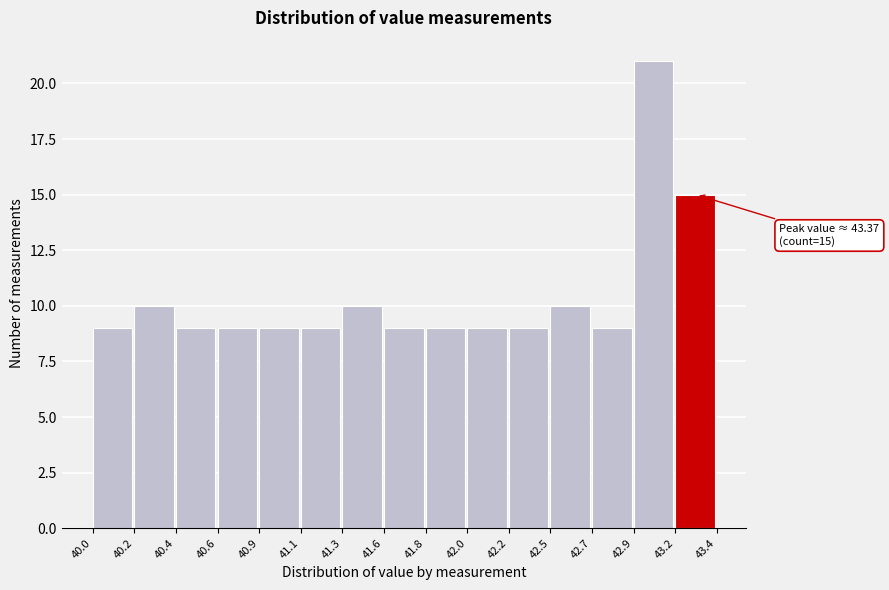

Reading left to right, extract all data points from this chart.

9	10	9	9	9	9	10	9	9	9	9	10	9	21	15